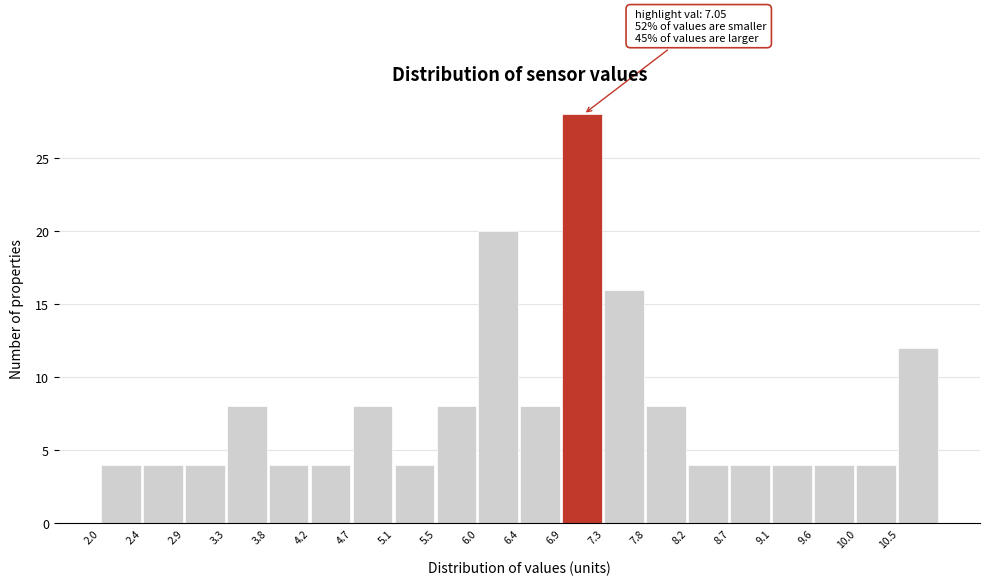

Which range on the x-axis has the tallest bar?

6.90 to 7.35